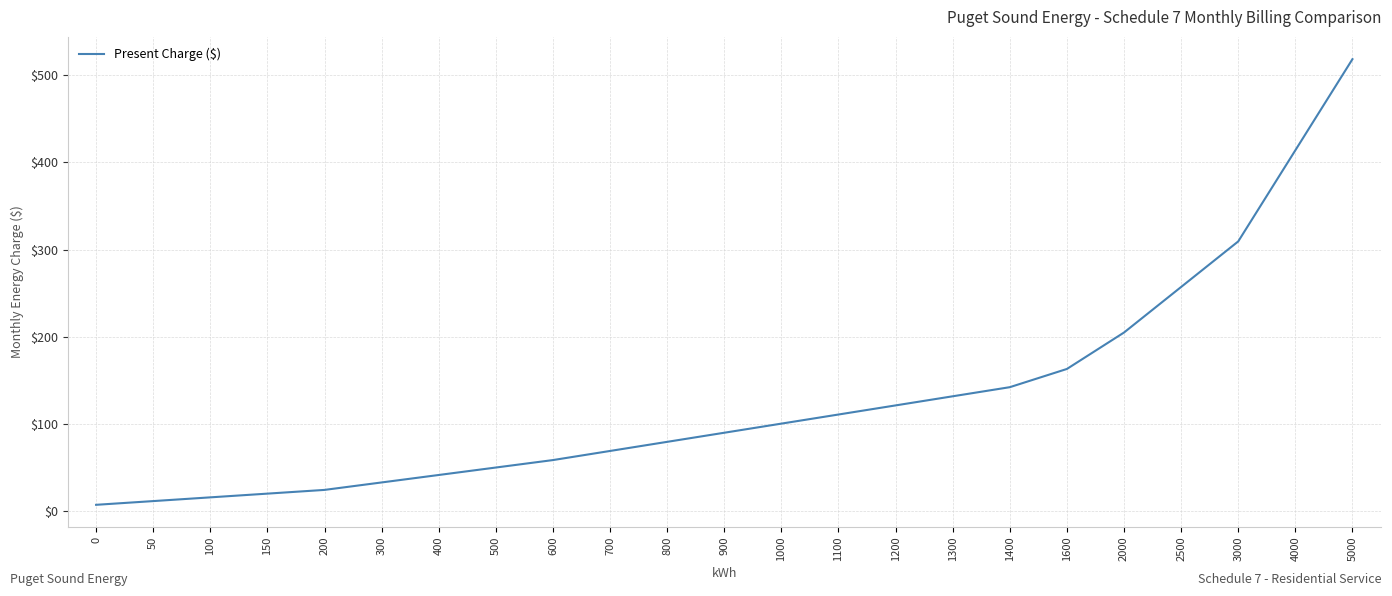

What is the difference between the maximum and minimum values?

510.8